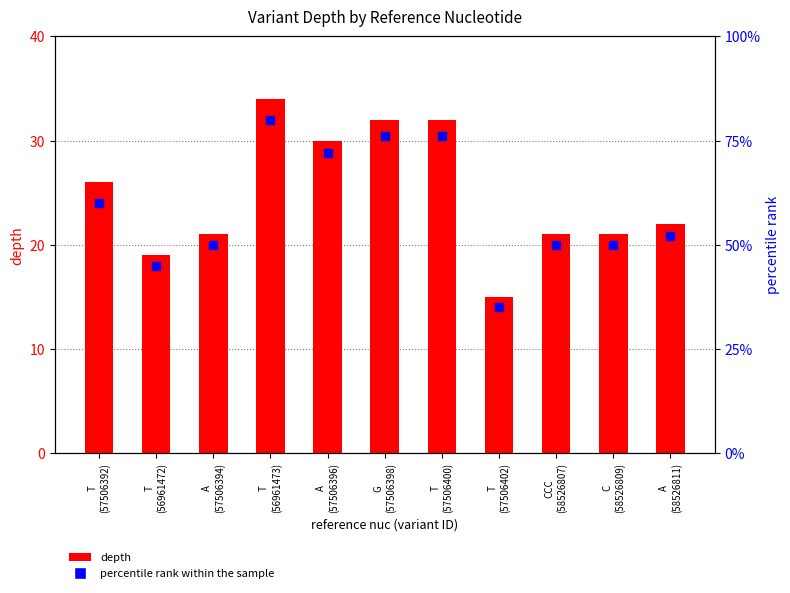

Which category has the lowest value across all series?

T
(57506402)